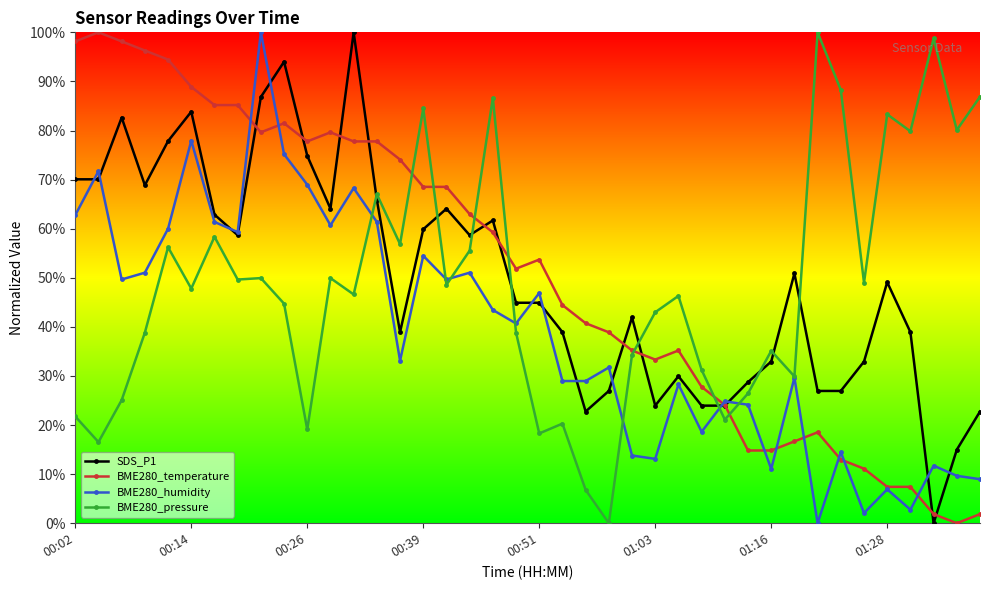

What are all the series names shown in the legend?

SDS_P1, BME280_temperature, BME280_humidity, BME280_pressure